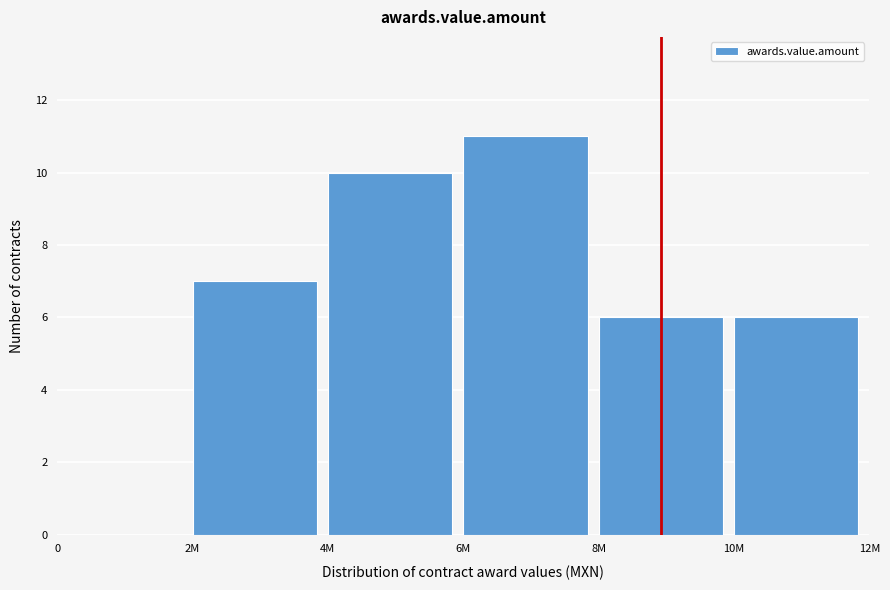

Reading left to right, transcribe all the data shown in this chart.

0=0	2M=7	4M=10	6M=11	8M=6	10M=6